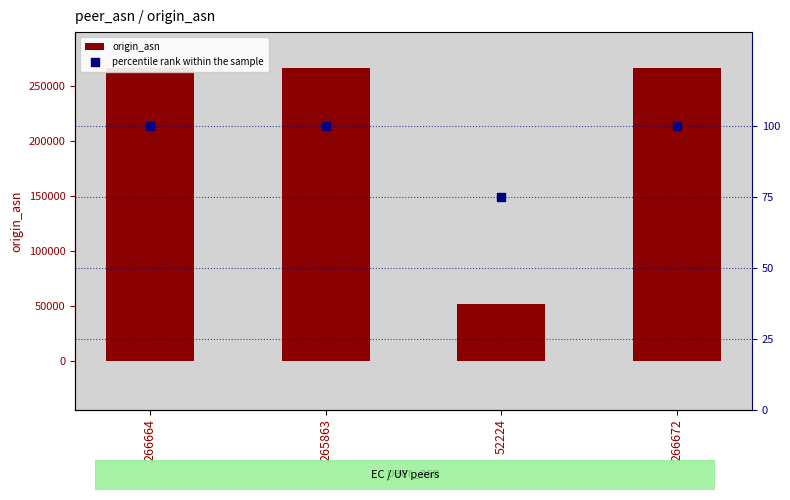

Is the value of origin_asn at 266664 greater than the value of percentile rank within the sample at 266672?

Yes